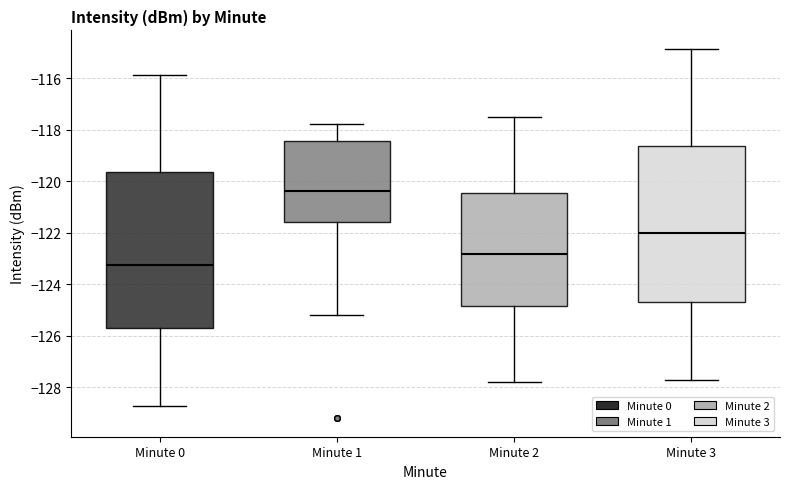

Where does the upper whisker of the box for Minute 0 end on the y-axis? The values are not printed on the chart, so give them approximately, as read against the axis.

-115.8